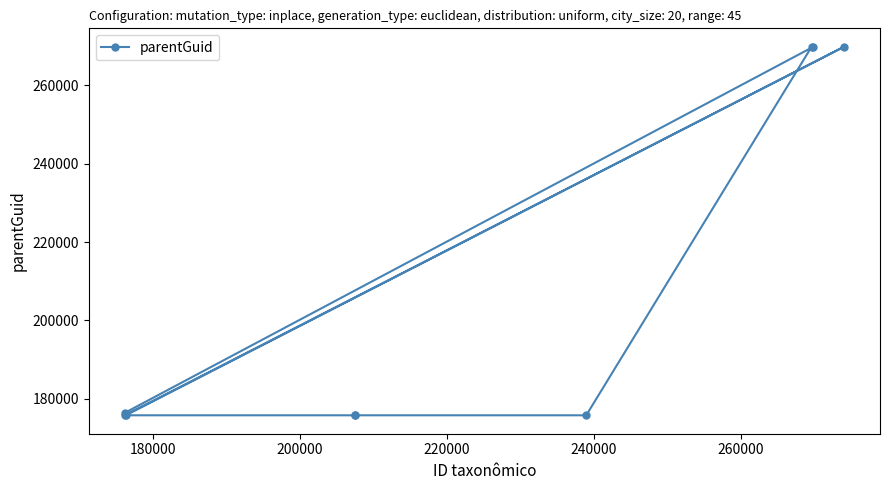

What is the value of the 6th point from the left?

175778